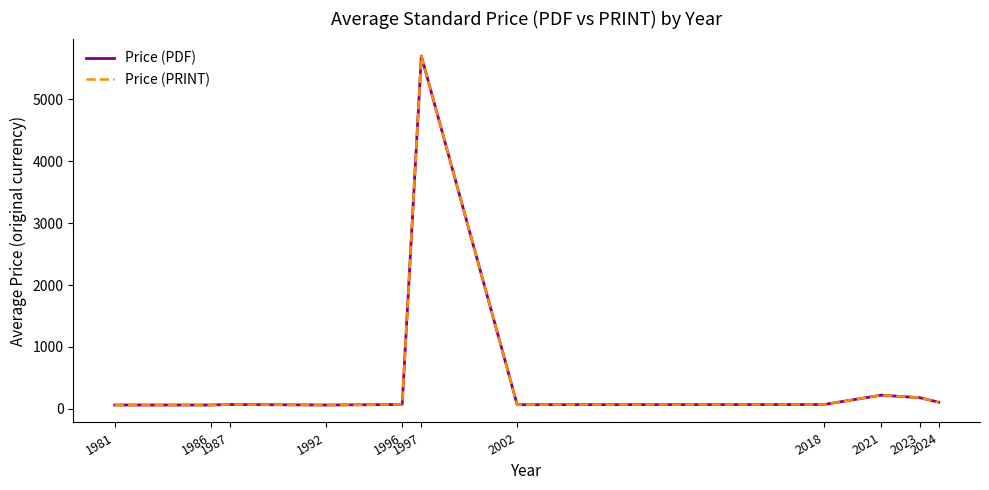

True or false: Price (PRINT) and Price (PDF) cross at least once.

False